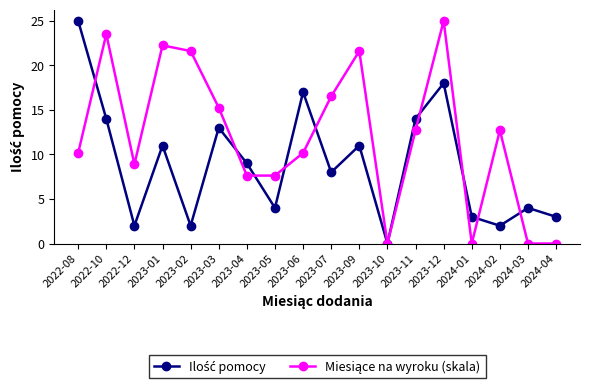

What is the maximum value shown in the chart?

25.0